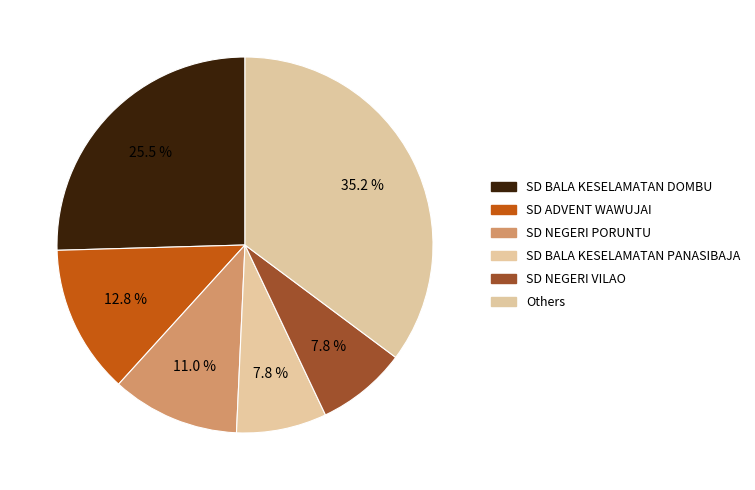

How many segments does this pie chart have?

6